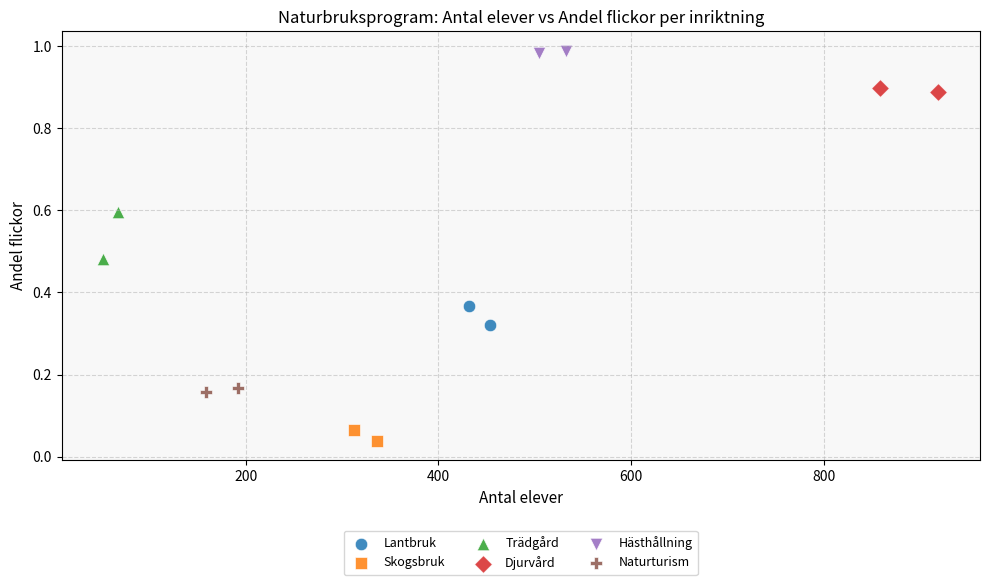

What are all the series names shown in the legend?

Lantbruk, Skogsbruk, Trädgård, Djurvård, Hästhållning, Naturturism